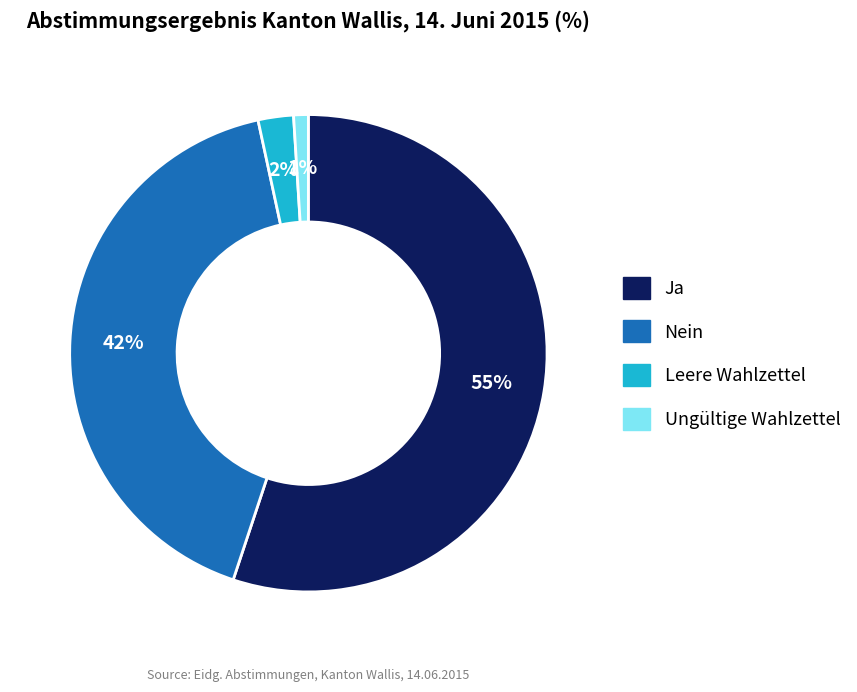

Which slice represents more than half of the pie?

Ja